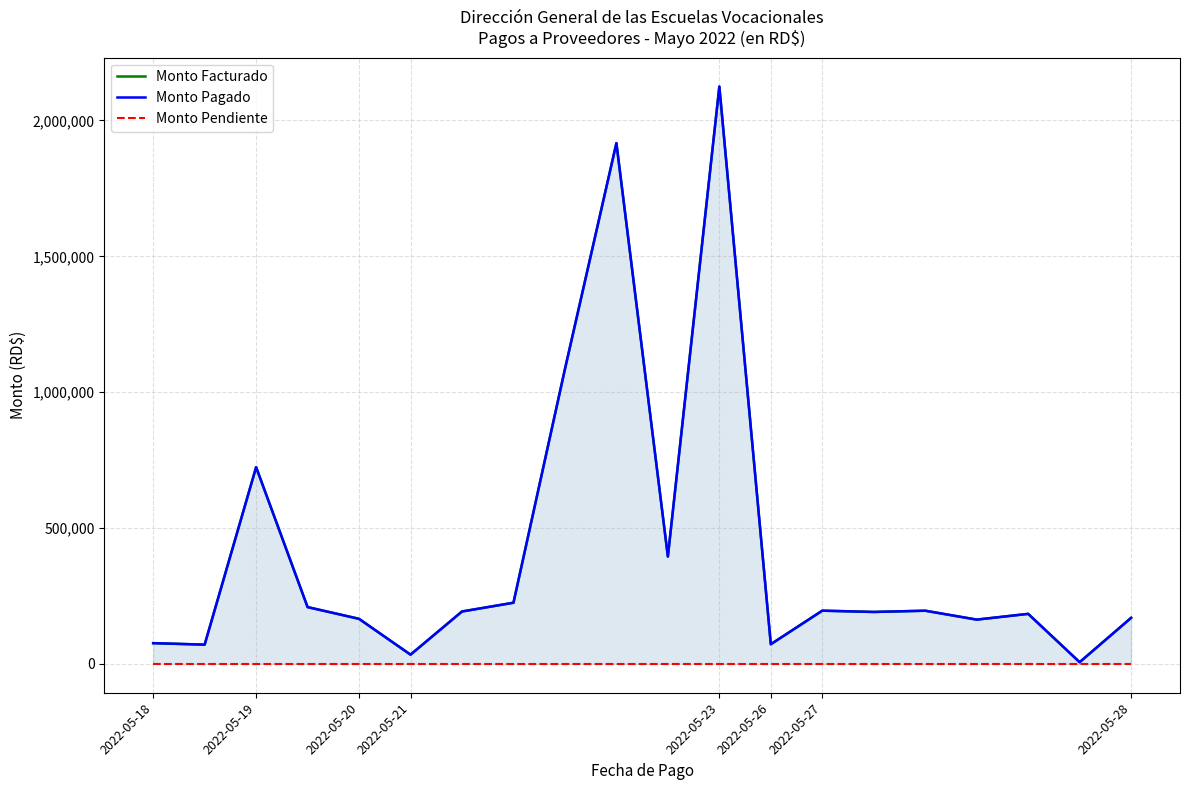

Which series has the widest spread of values?

Monto Facturado